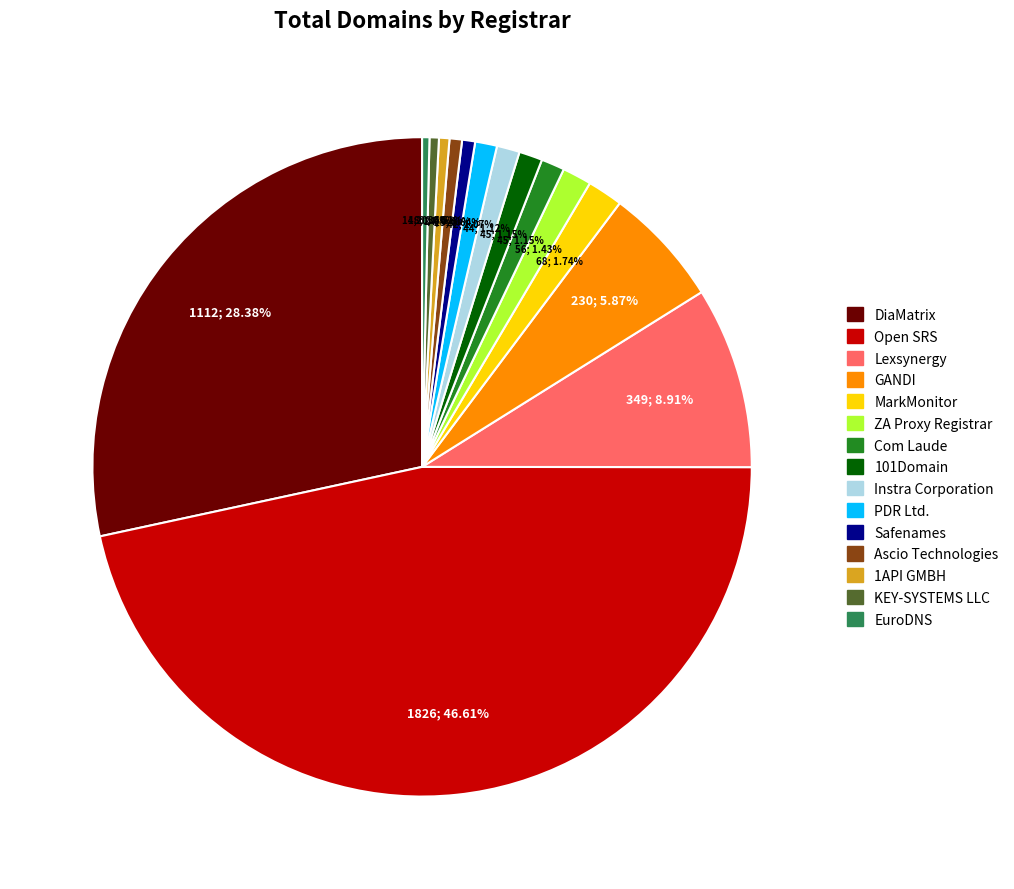

Between 101Domain and Ascio Technologies, which is larger?

101Domain